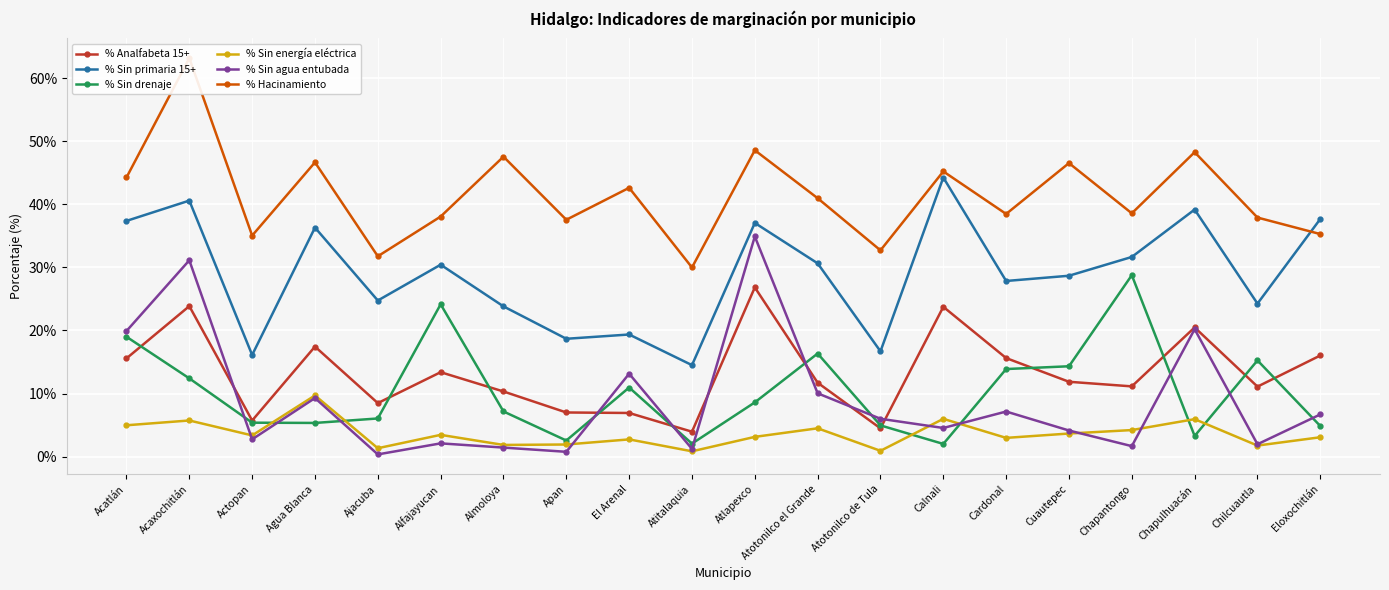

What is the label of the 18th point from the right?

Actopan